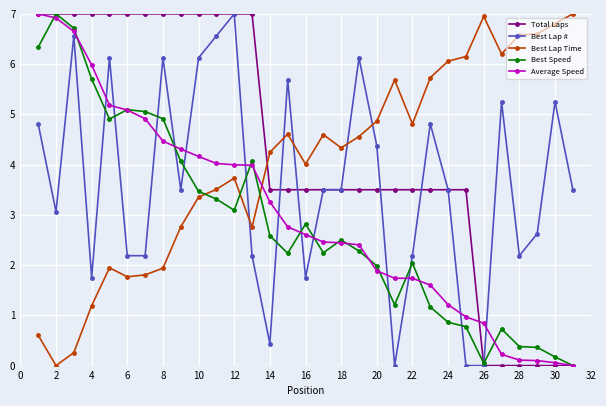

What are all the series names shown in the legend?

Total Laps, Best Lap #, Best Lap Time, Best Speed, Average Speed